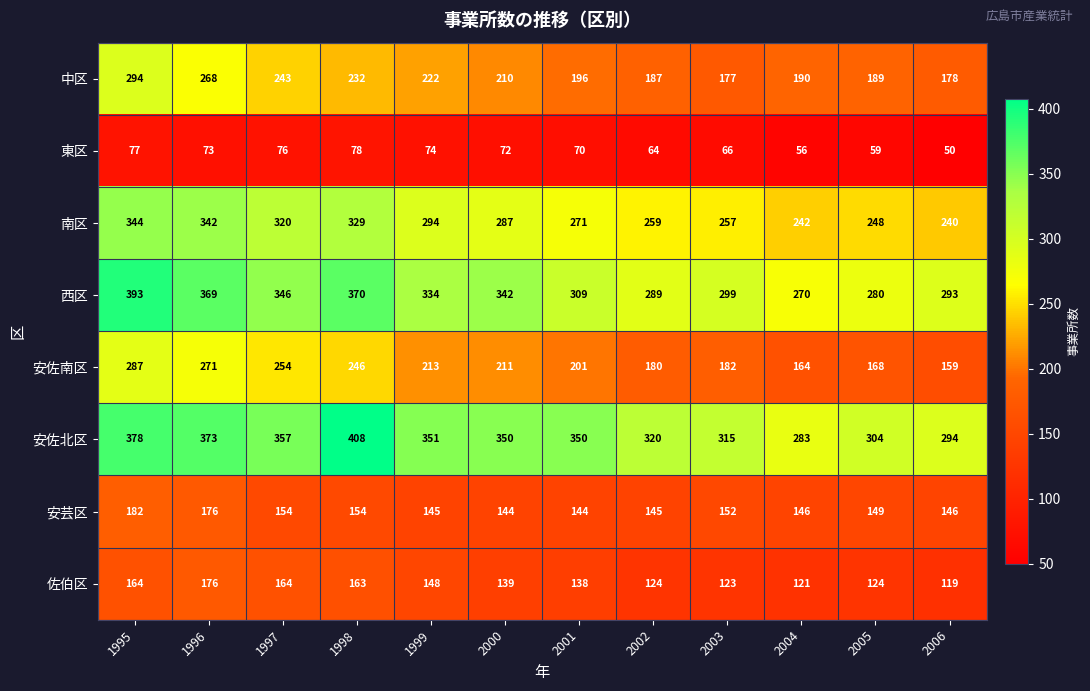

Which series has the largest total across all categories?

安佐北区